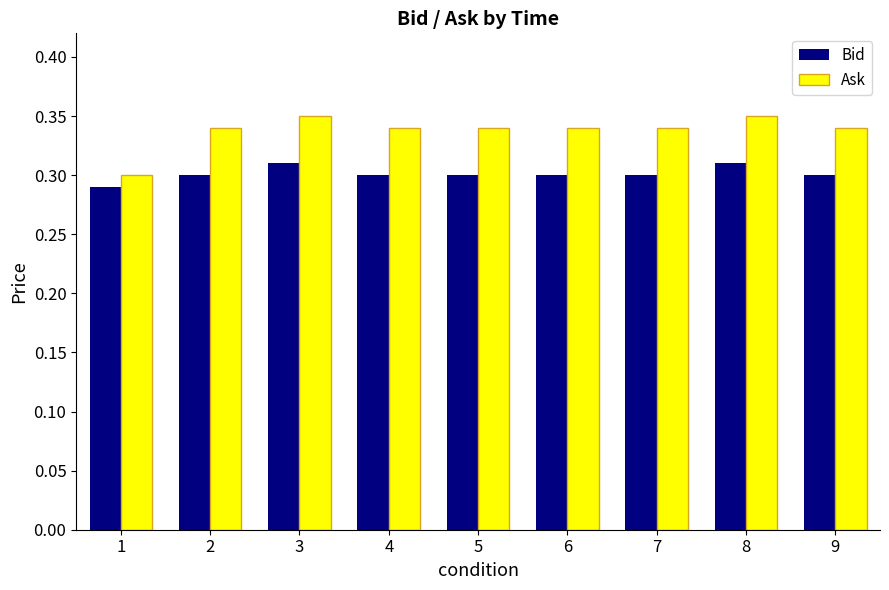

List the series in order of their overall mean, highest first.

Ask, Bid